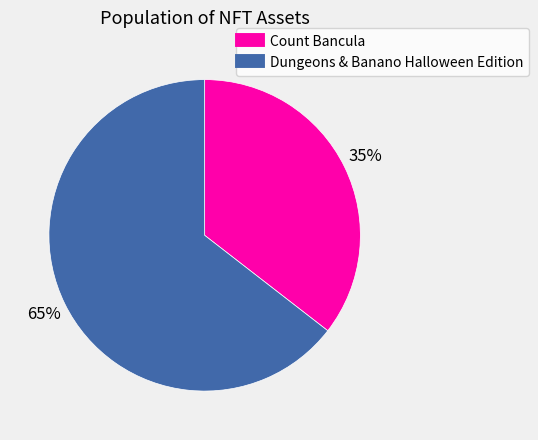

Does Count Bancula account for over 50% of the chart?

No